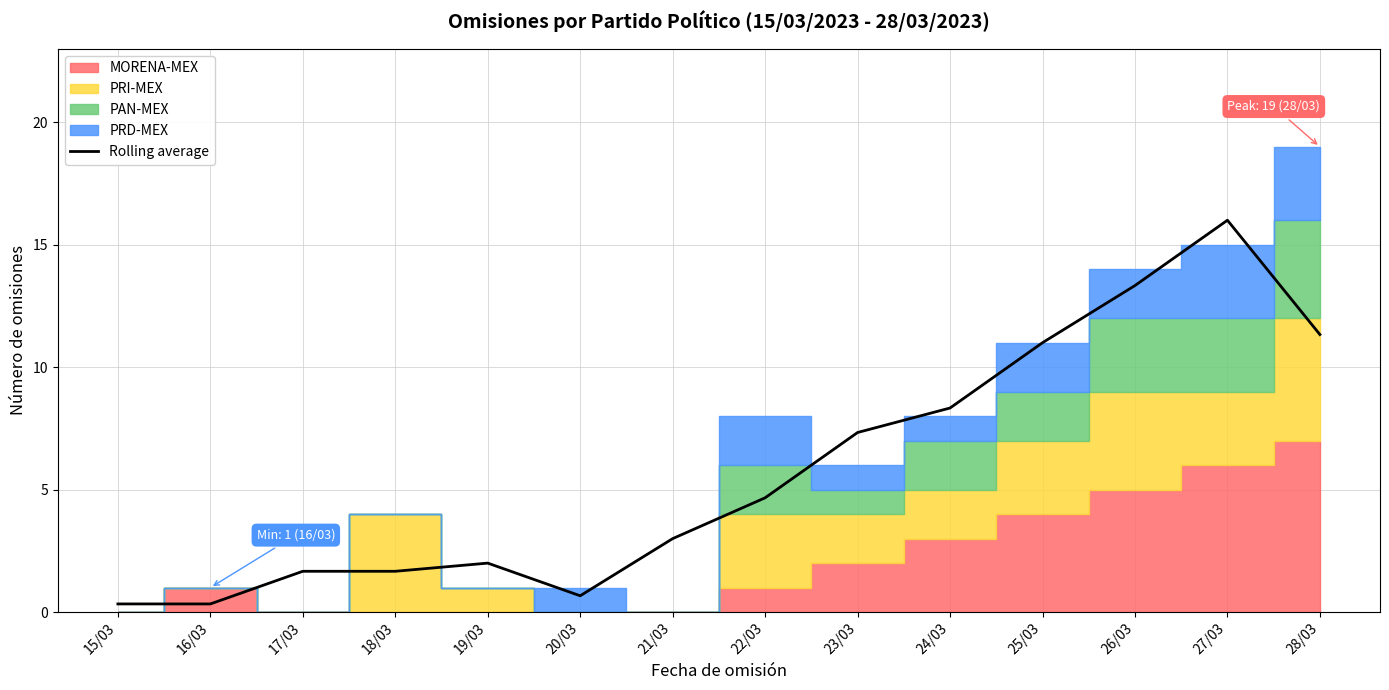

The value of Rolling average at 18/03 is 2.7. True or false?

False